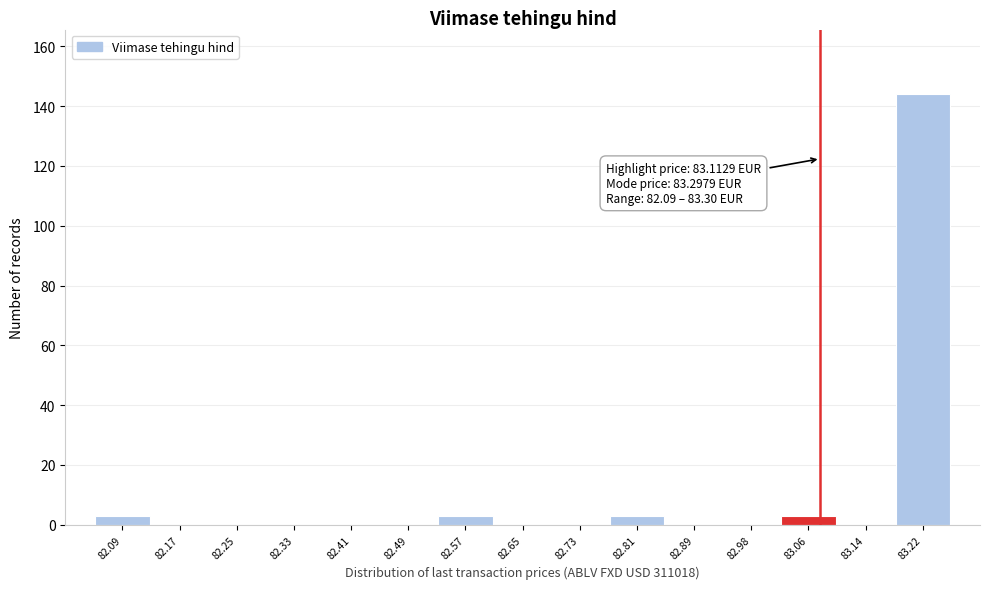

Reading left to right, list all the values displayed in this chart.

82.09=3	82.17=0	82.25=0	82.33=0	82.41=0	82.49=0	82.57=3	82.65=0	82.73=0	82.81=3	82.89=0	82.98=0	83.06=3	83.14=0	83.22=144